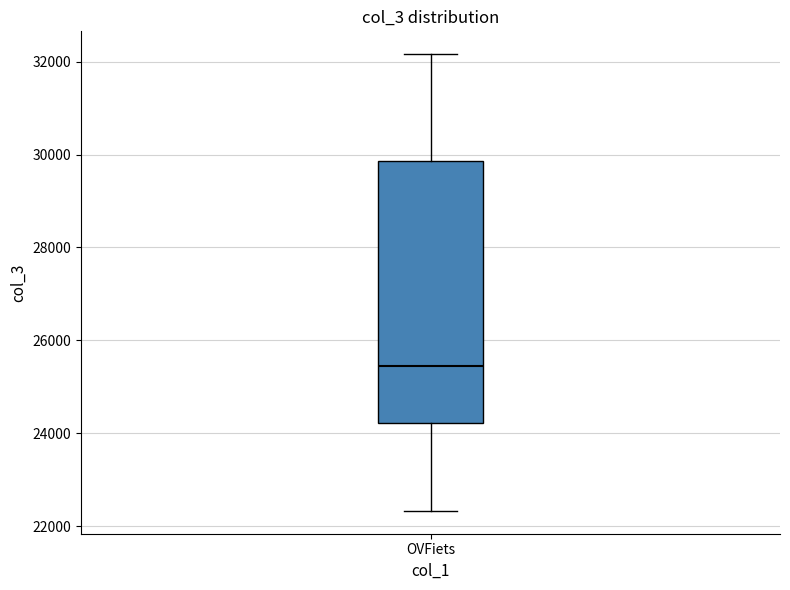

Read this box plot against the y-axis: the position of the median line, the range covered by the box, and the ends of both whiskers. The values are not printed on the chart, so give them approximately, as read against the axis.

median 25400, box 24200 to 29800, whiskers 22400 to 32200